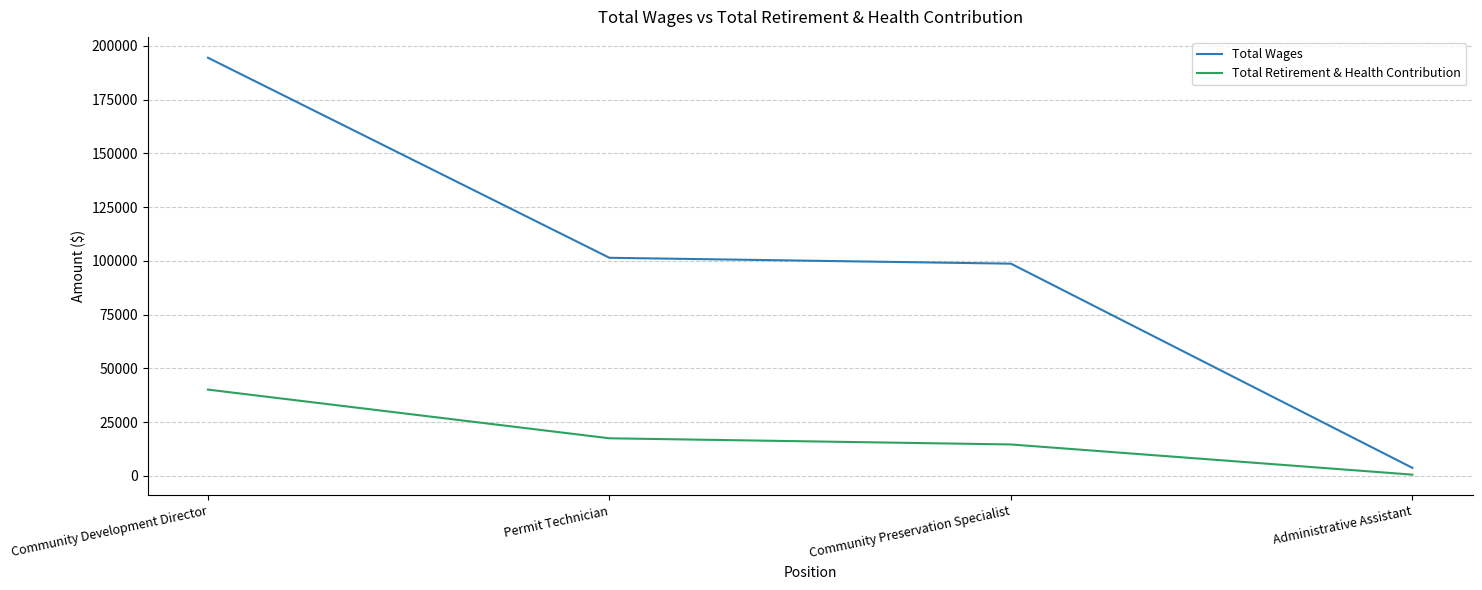

List the series in order of their peak value, highest first.

Total Wages, Total Retirement & Health Contribution